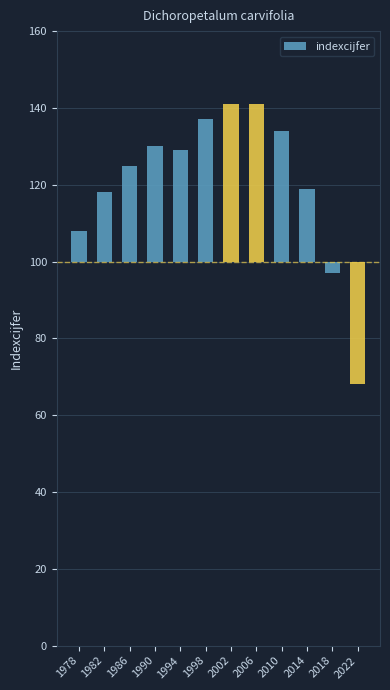

What is the value of the 12th bar from the left?

68